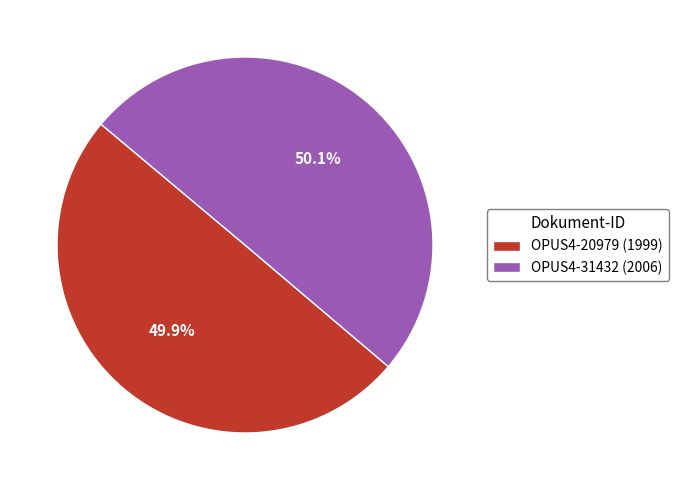

What percentage is the OPUS4-20979 slice, to the nearest percent?

50%